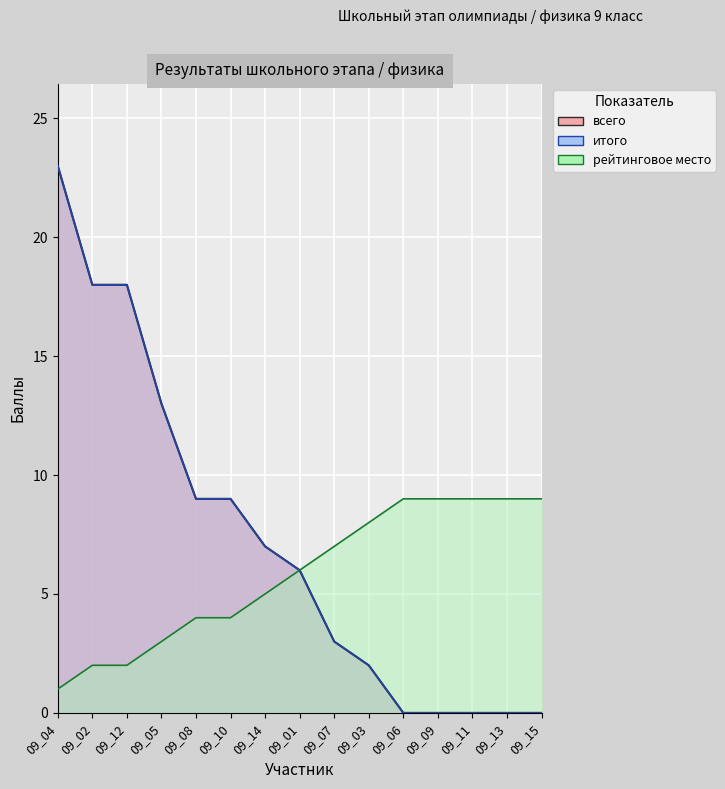

What is the value of the итого point at the 10th from the left?

2